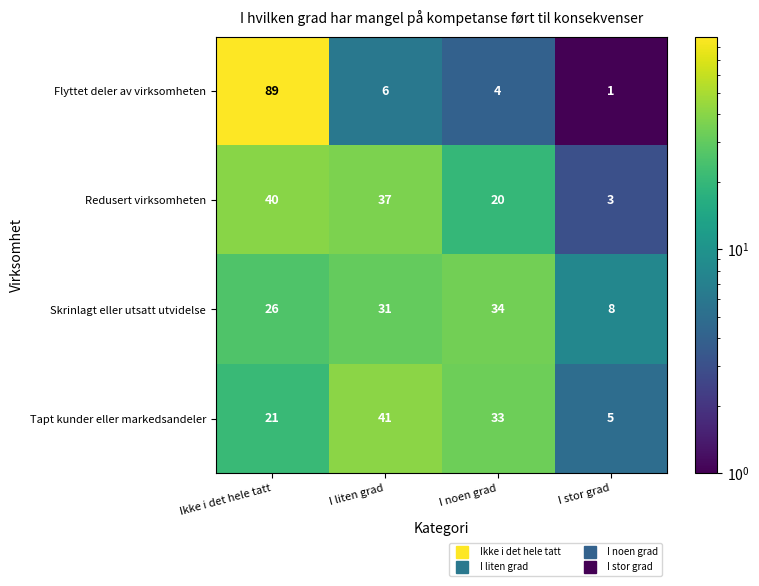

Which category has the highest value in the Skrinlagt eller utsatt utvidelse series?

I noen grad